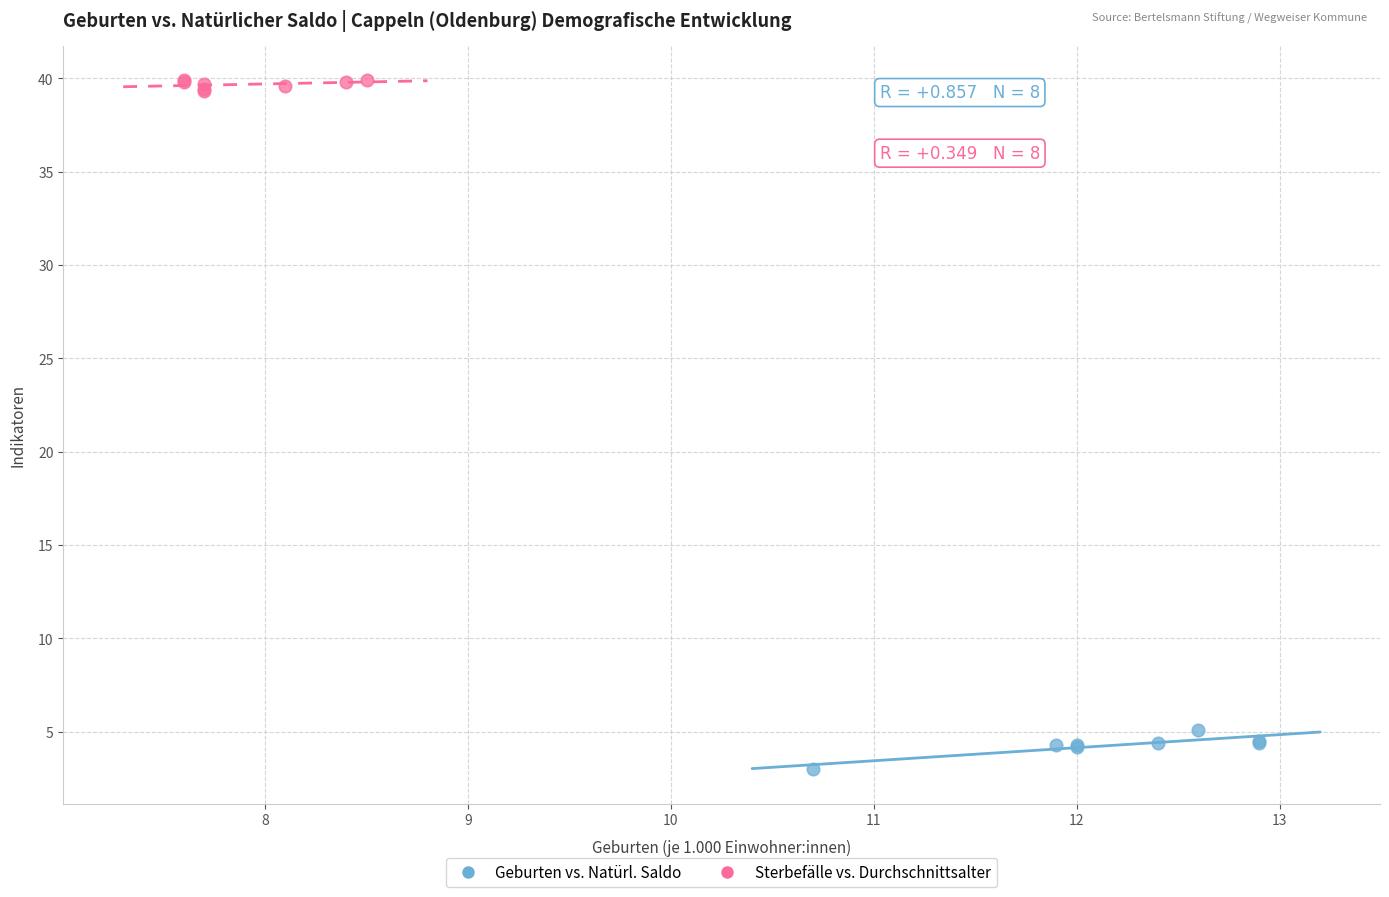

Which series reaches the minimum Y coordinate?

Geburten vs. Natürl. Saldo